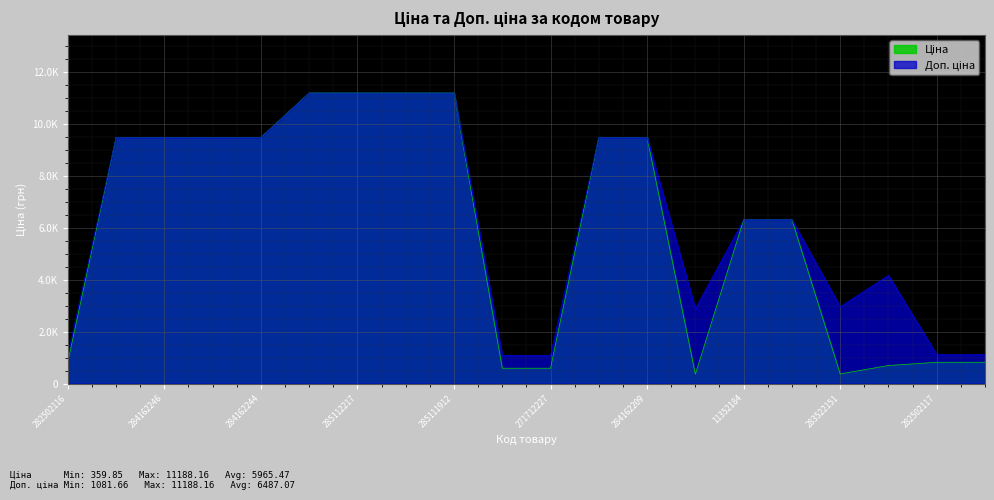

Which has a higher value, 11352182 or 283532151?

11352182